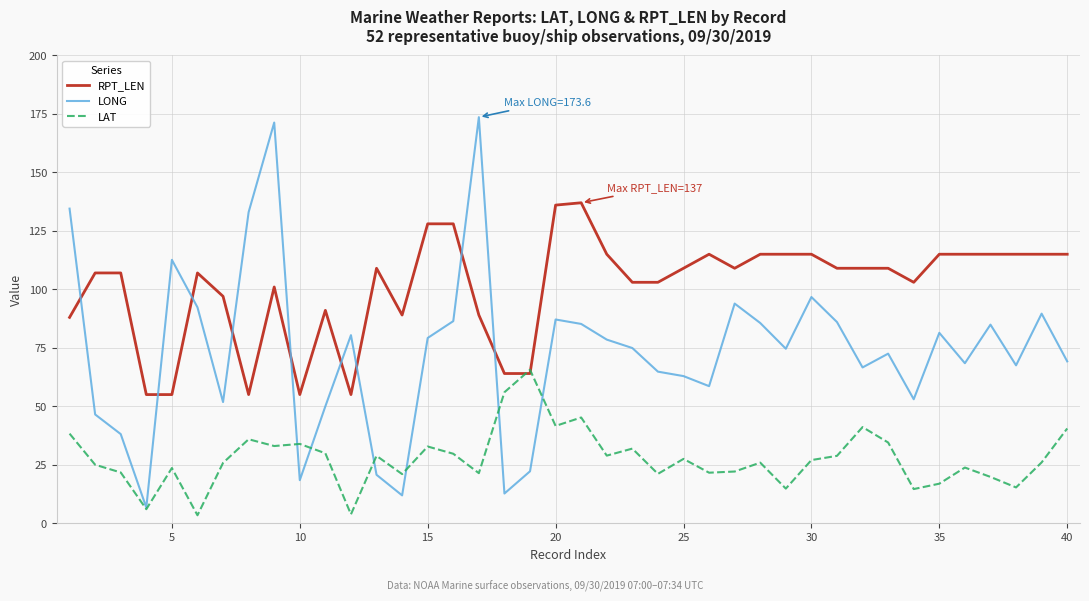

What are all the series names shown in the legend?

RPT_LEN, LONG, LAT